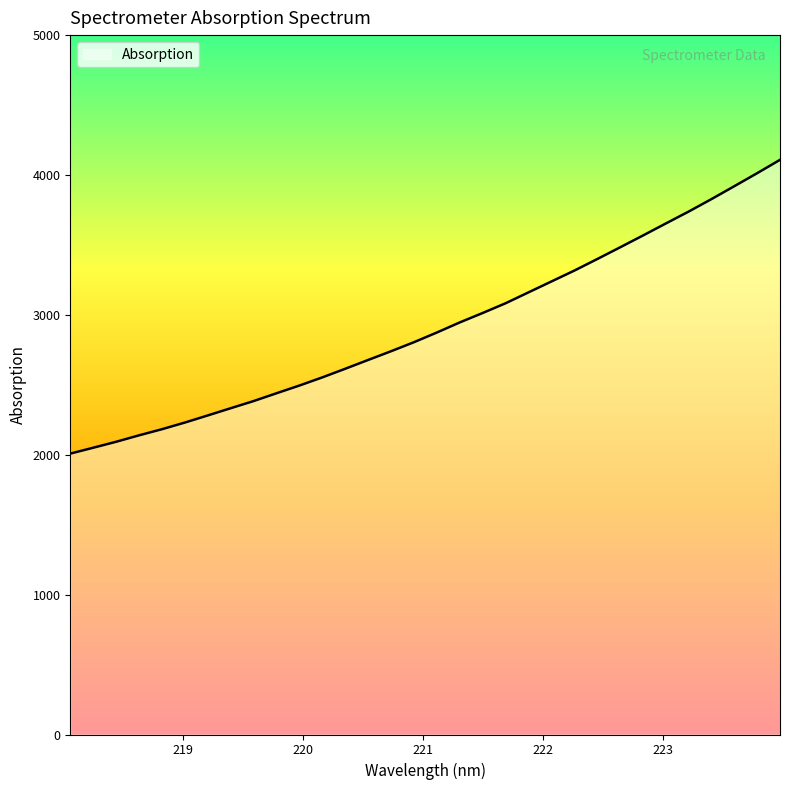

What is the difference between the maximum and minimum values?

2100.2